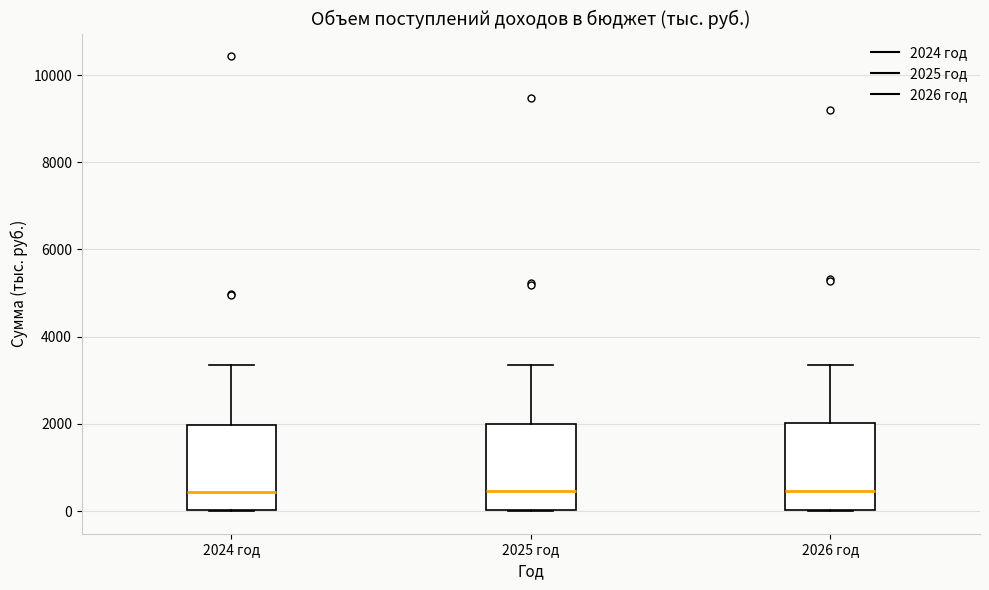

Reading left to right, transcribe this box plot: for each box, give where its median line is, the range the box spans, and where its two whiskers end, as read against the y-axis. The values are not printed on the chart, so give them approximately, as read against the axis.

2024 год: median 400, box 0 to 2000, whiskers 0 to 3400
2025 год: median 400, box 0 to 2000, whiskers 0 to 3400
2026 год: median 400, box 0 to 2000, whiskers 0 to 3400